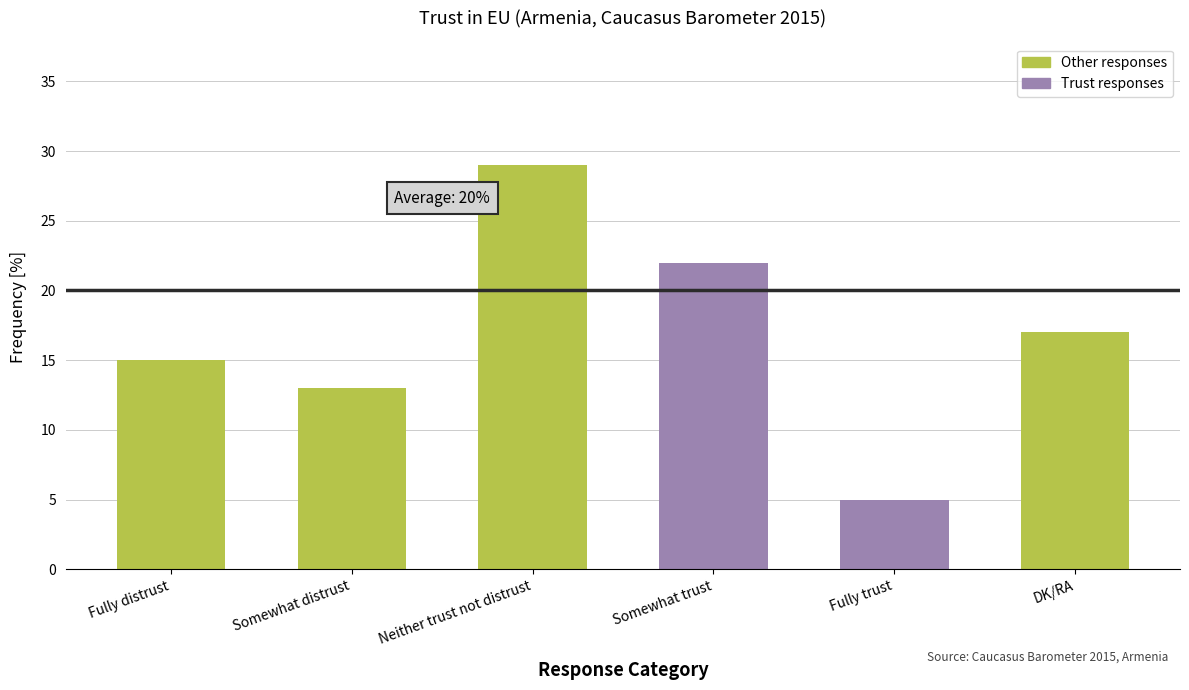

Where does the data first go above 17?

Neither trust not distrust